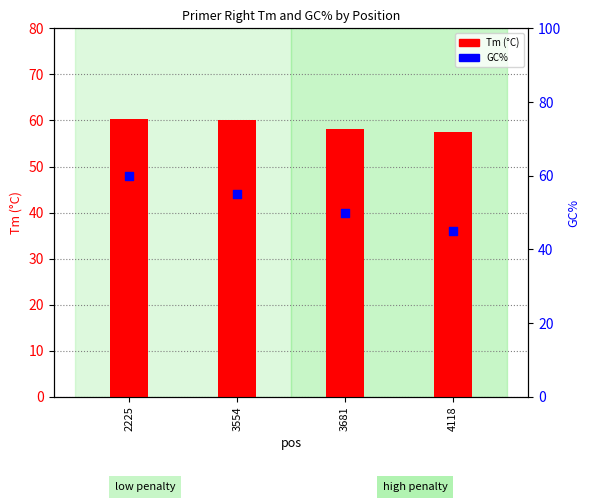

At how many categories does at least one series exceed 58?

3